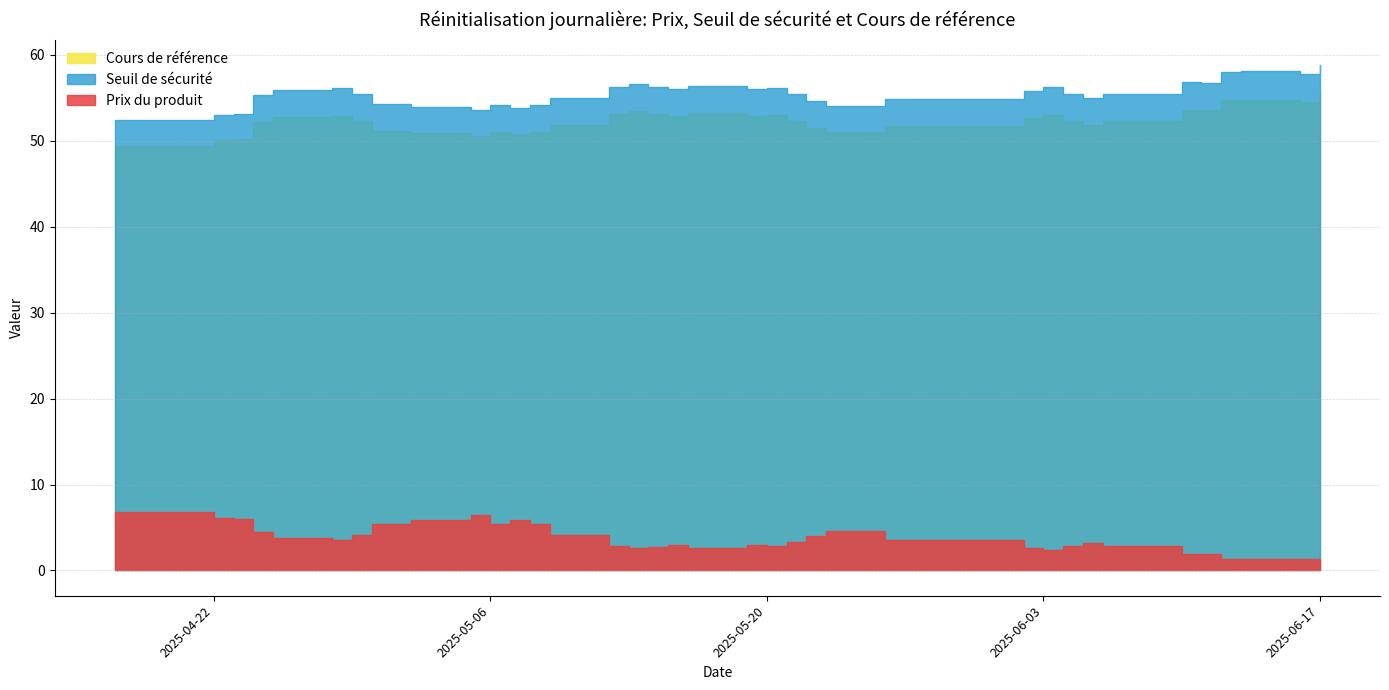

The Cours de référence series shows 20.9 at 2025-05-22. True or false?

False